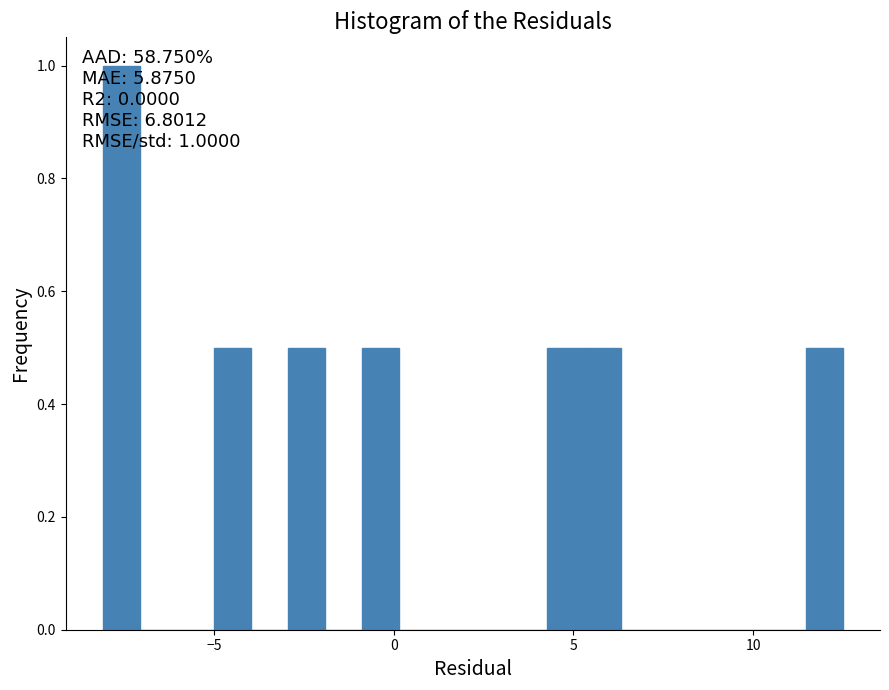

Read against the x-axis, roughly where is the centre of the tallest bar?

-7.5